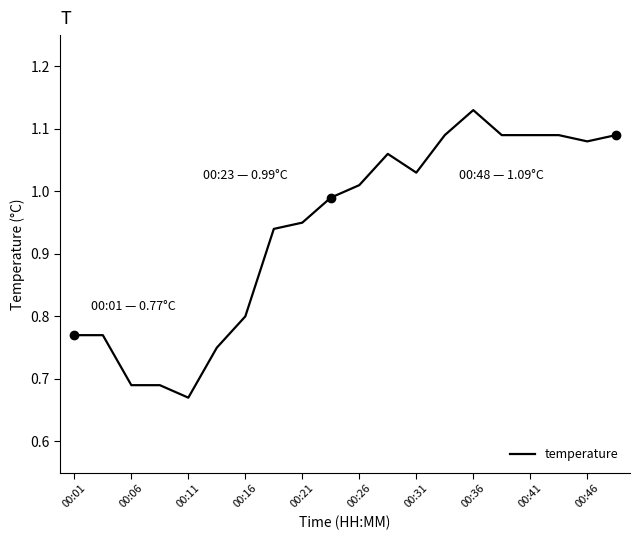

What is the difference between the maximum and minimum values?

0.5